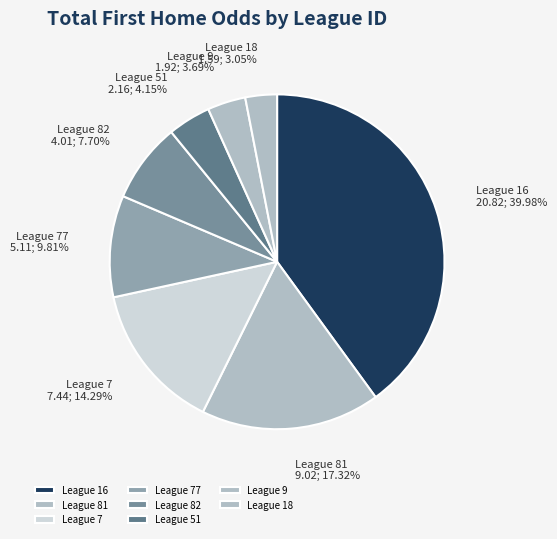

To the nearest percent, what is the difference between the largest and smallest slice percentages?

37%